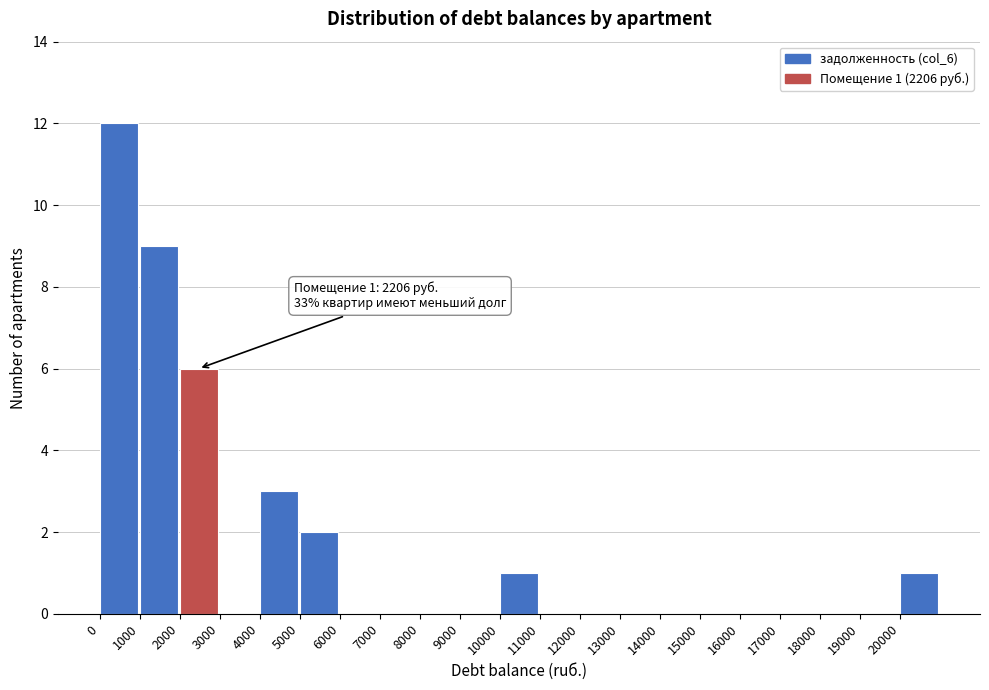

Over which range of the x-axis is the bar tallest?

0 to 1000